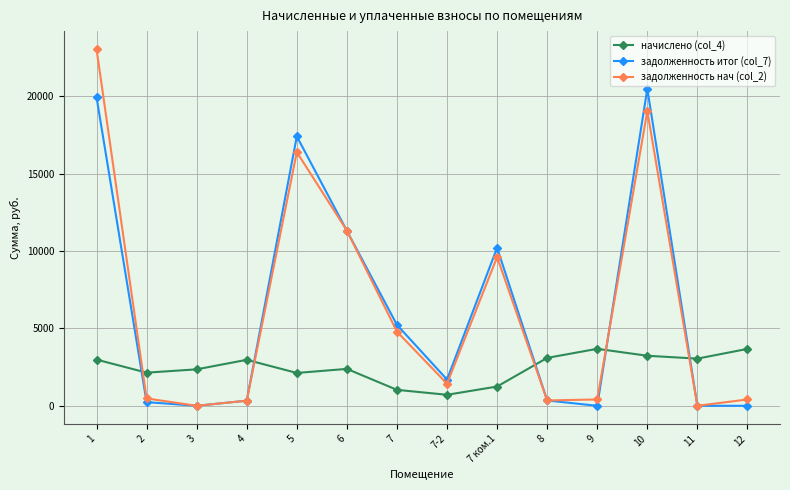

True or false: начислено (col_4) has more than 0 points higher than both neighbors.

True